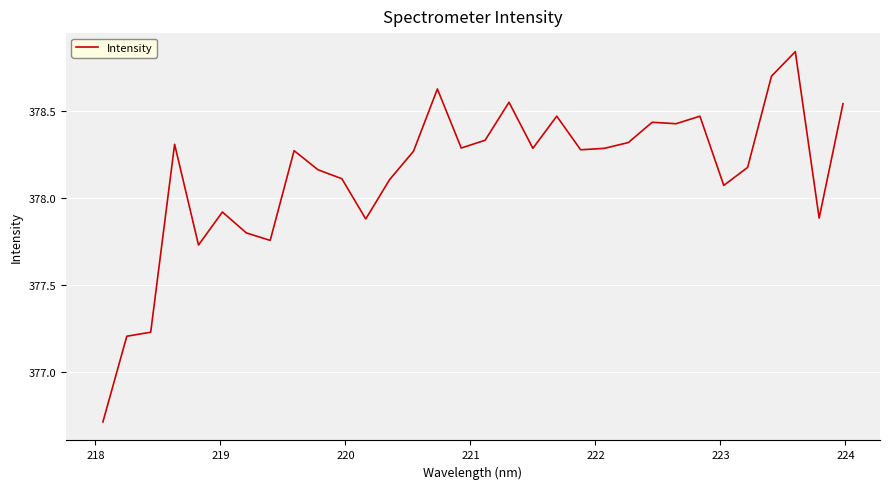

What is the difference between the maximum and minimum values?

2.1